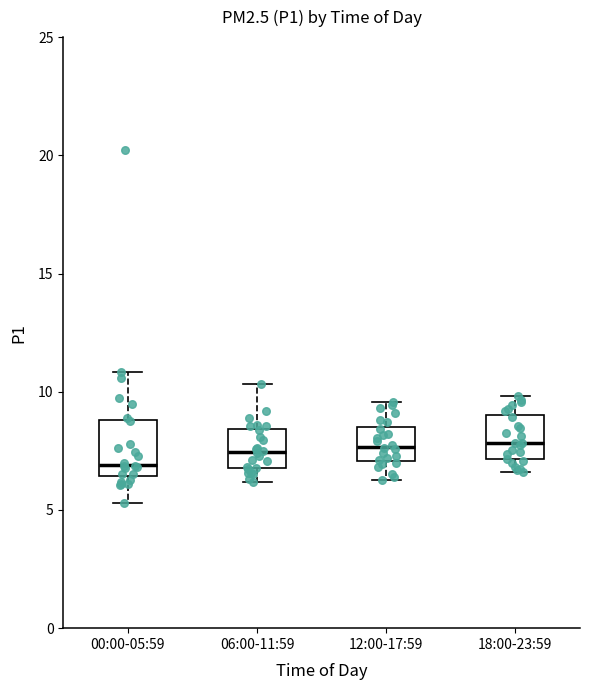

Where does the lower whisker of the box for 06:00-11:59 end on the y-axis? The values are not printed on the chart, so give them approximately, as read against the axis.

6.0